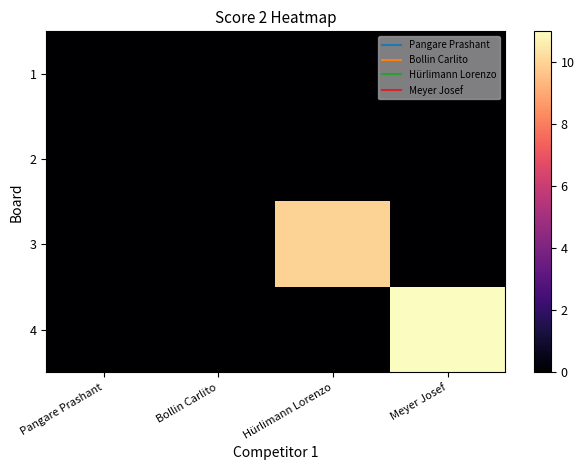

Between Pangare Prashant and Hürlimann Lorenzo, which series saw the biggest shift?

3